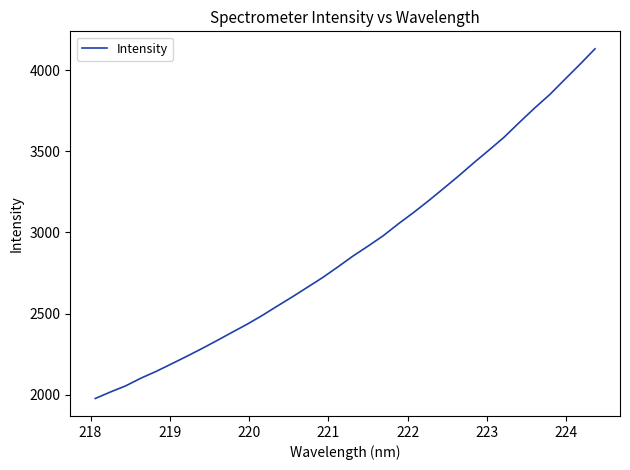

What is the average value?

2900.9